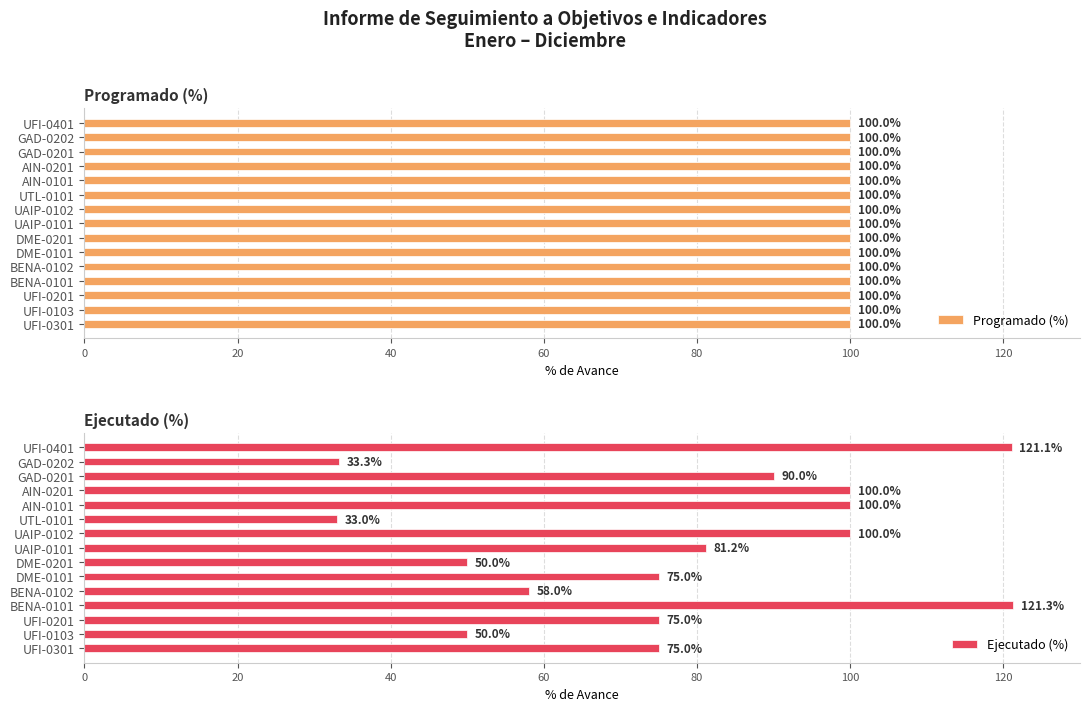

What are all the series names shown in the legend?

Programado (%), Ejecutado (%)